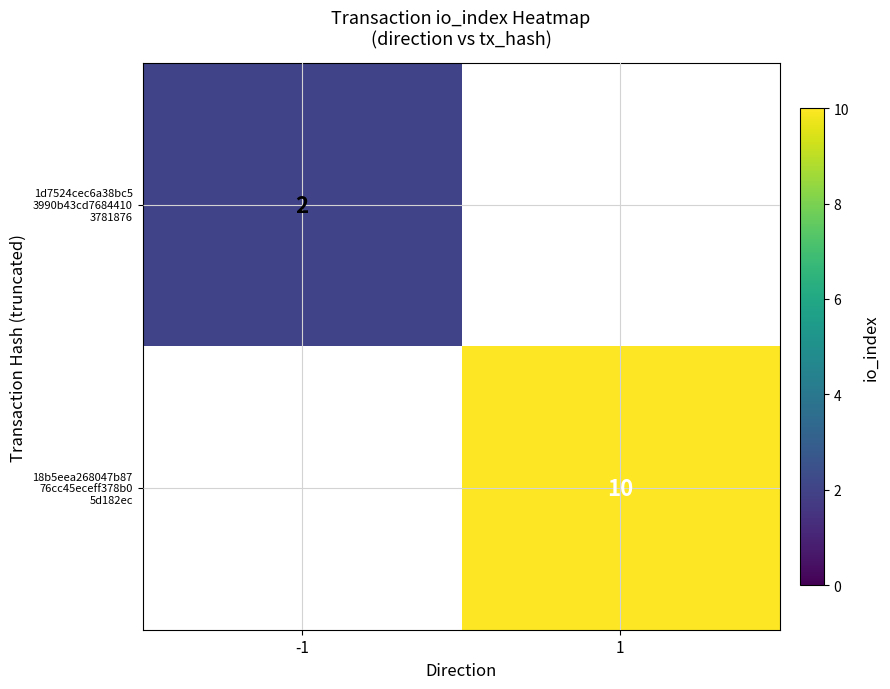

Is it true that 1d7524cec6a38bc5 3990b43cd7684410 3781876 equals 2.0 at -1?

True